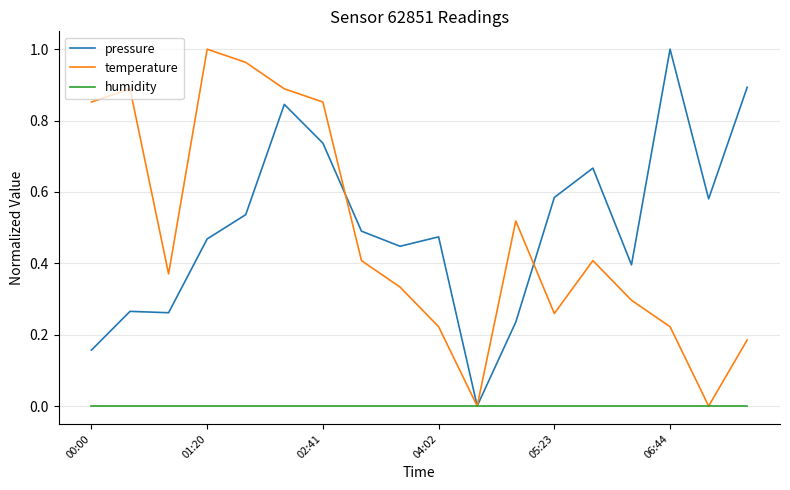

At which label does temperature reach its peak?

01:20